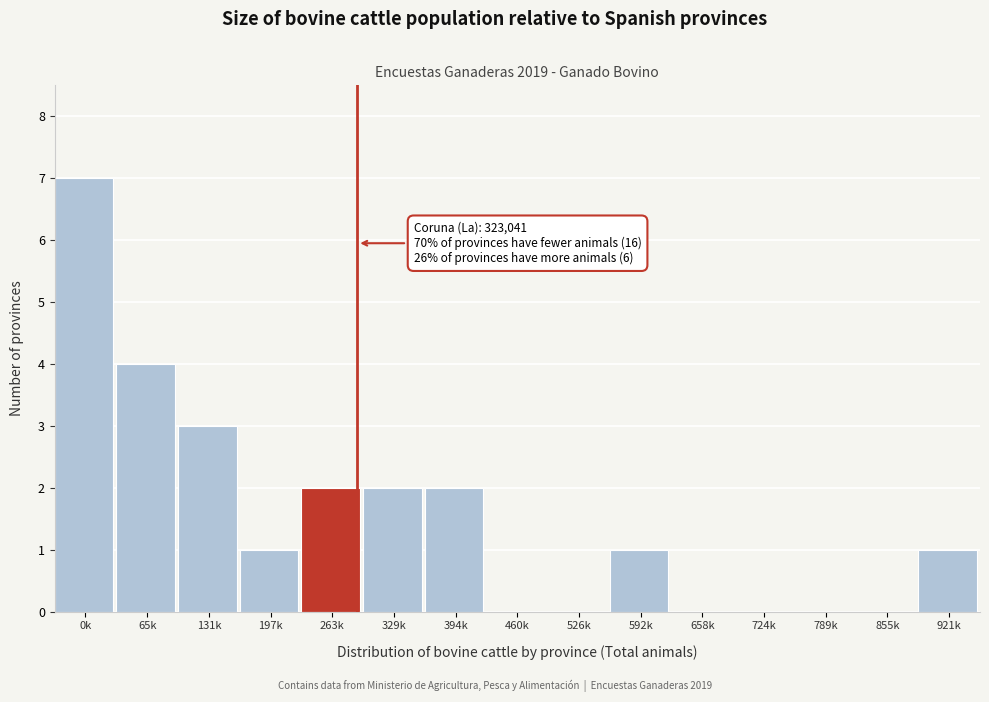

Reading left to right, what are all the values shown in this chart?

0k=7	65k=4	131k=3	197k=1	263k=2	329k=2	394k=2	460k=0	526k=0	592k=1	658k=0	724k=0	789k=0	855k=0	921k=1